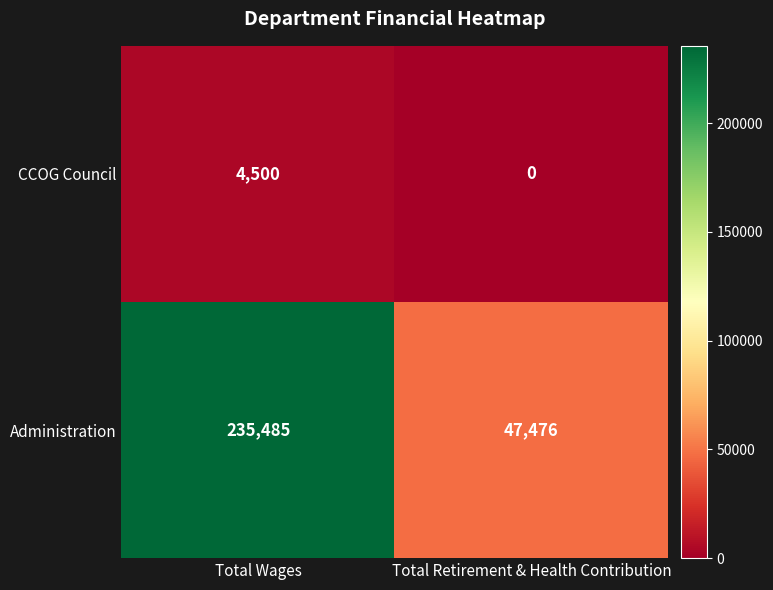

At Total Wages, list the series in order from largest to smallest.

Administration, CCOG Council